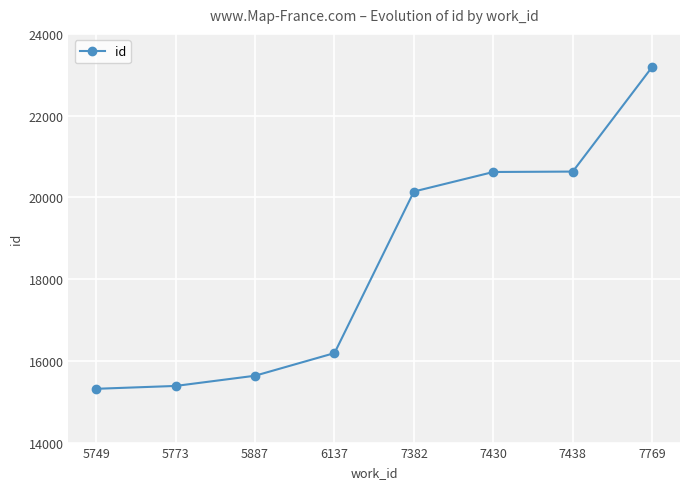

At which category does the chart reach its peak across all series?

7769